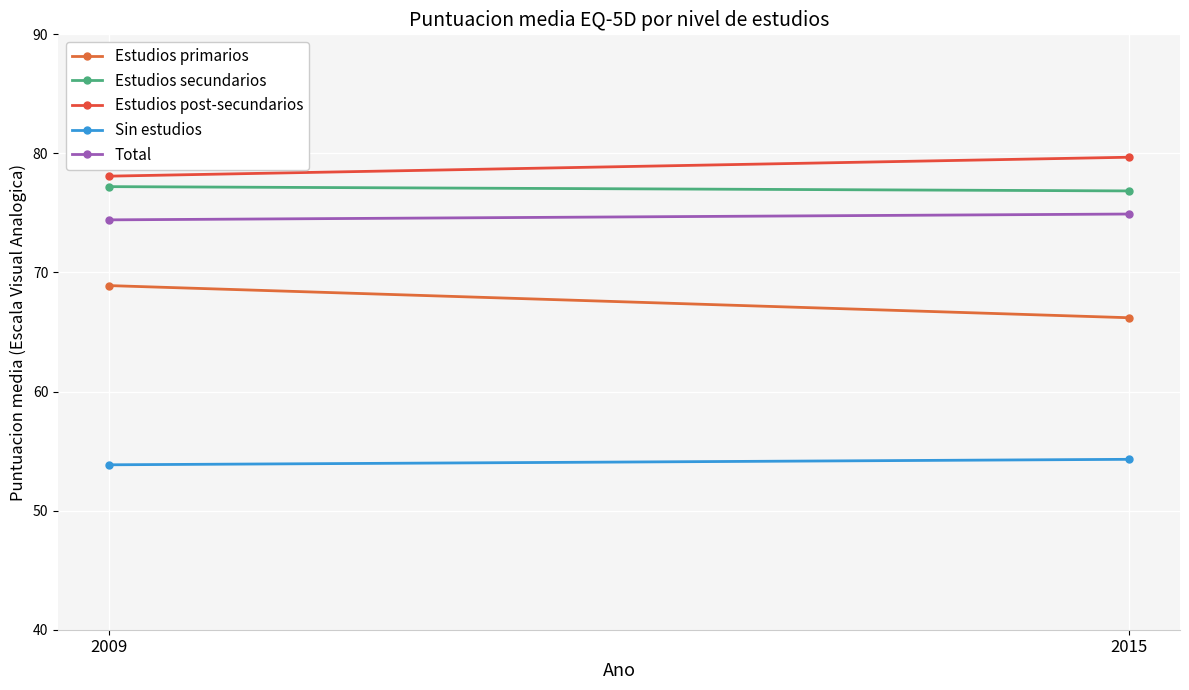

Reading left to right, extract all data points from this chart.

Estudios primarios: 2009=68.9	2015=66.2
Estudios secundarios: 2009=77.2	2015=76.8
Estudios post-secundarios: 2009=78.1	2015=79.7
Sin estudios: 2009=53.9	2015=54.3
Total: 2009=74.4	2015=74.9